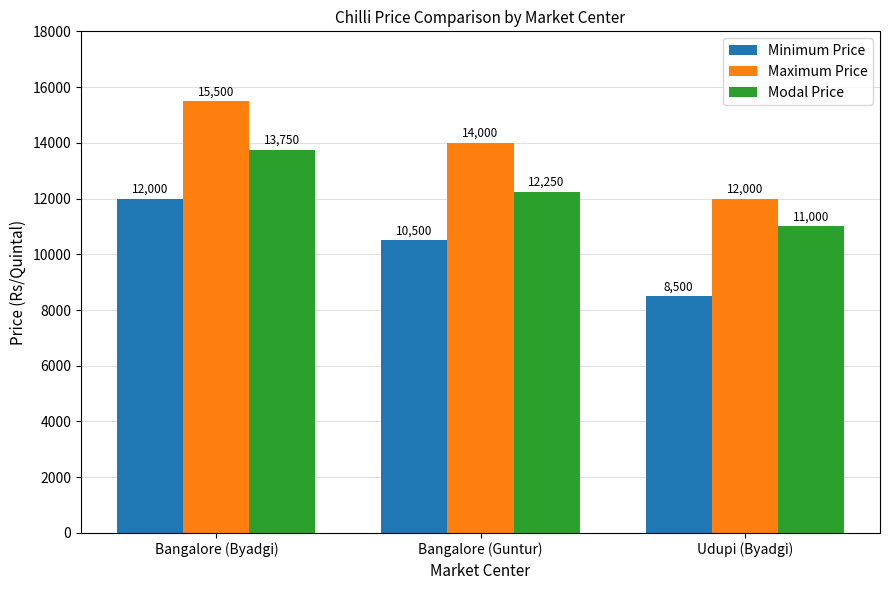

List the labels in order of Modal Price value, smallest first.

Udupi (Byadgi), Bangalore (Guntur), Bangalore (Byadgi)